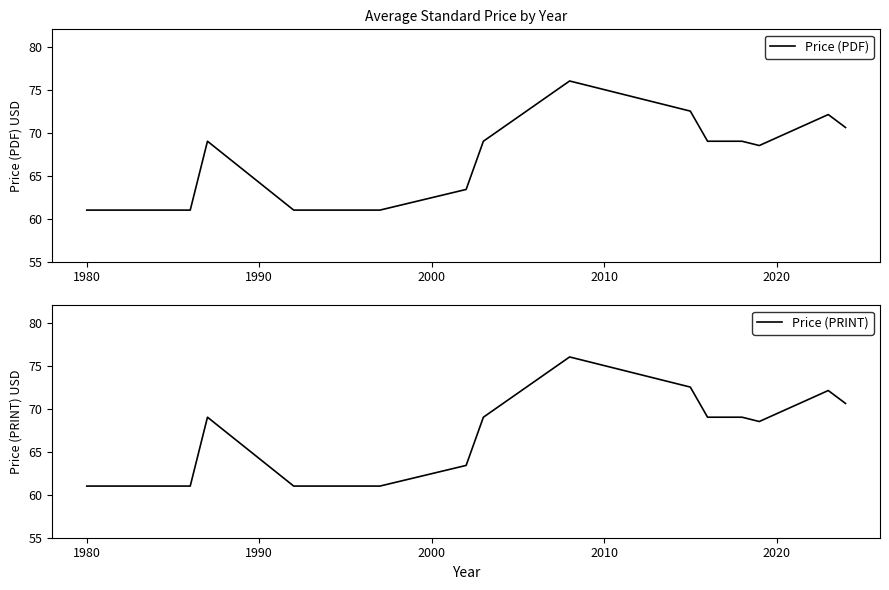

Reading left to right, extract all data points from this chart.

Price (PDF): 61.0	61.0	61.0	69.0	61.0	61.0	61.0	63.4	69.0	76.0	72.5	69.0	69.0	68.5	72.1	70.6
Price (PRINT): 61.0	61.0	61.0	69.0	61.0	61.0	61.0	63.4	69.0	76.0	72.5	69.0	69.0	68.5	72.1	70.6